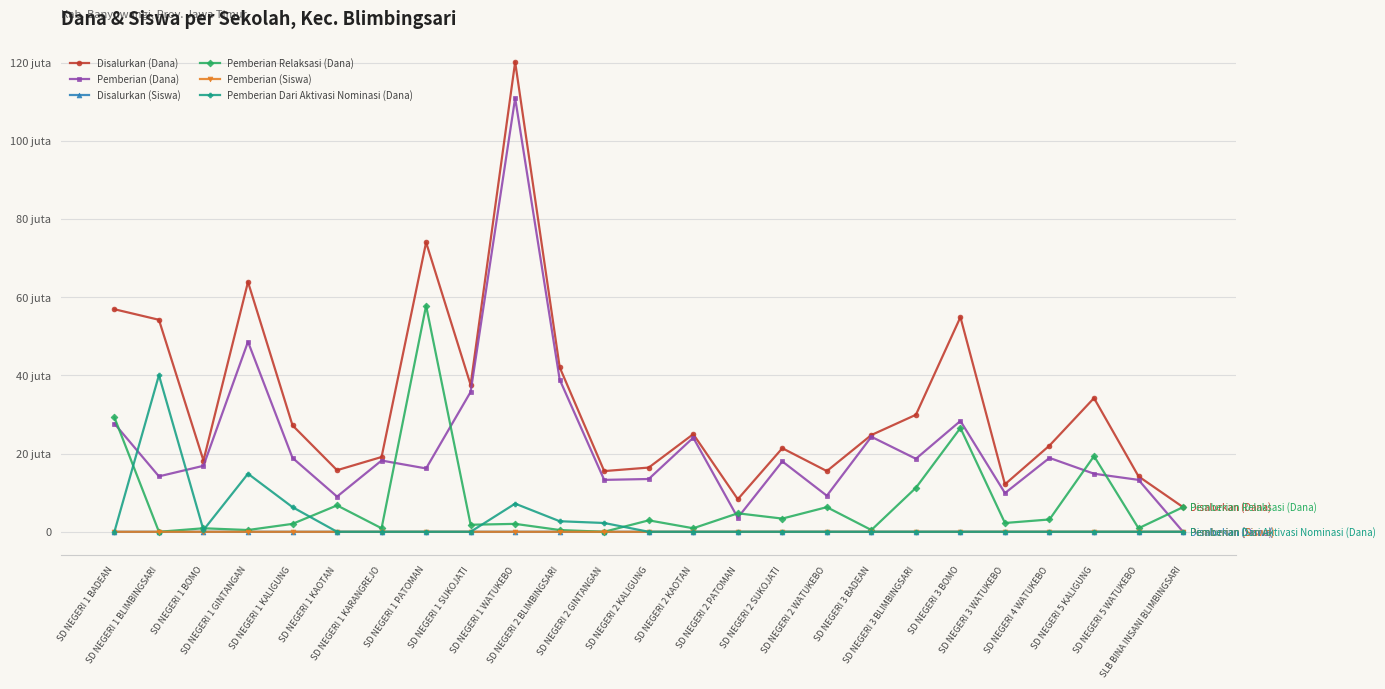

What is the approximate value of Disalurkan (Siswa) at SD NEGERI 2 KAOTAN?

58